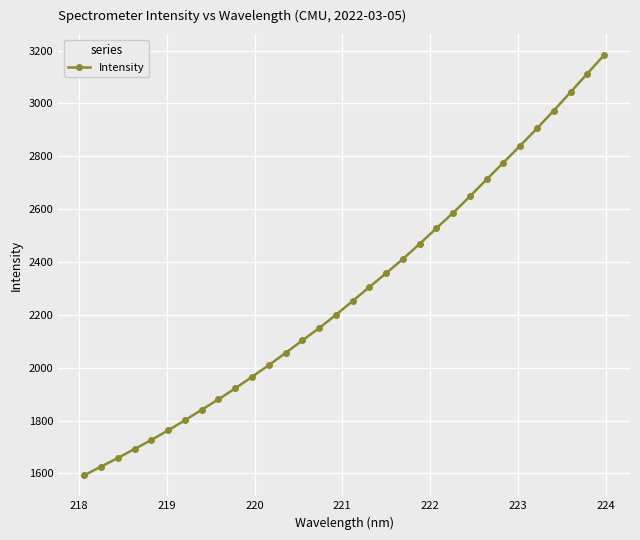

True or false: there are more than 2 points higher than both neighbors.

False